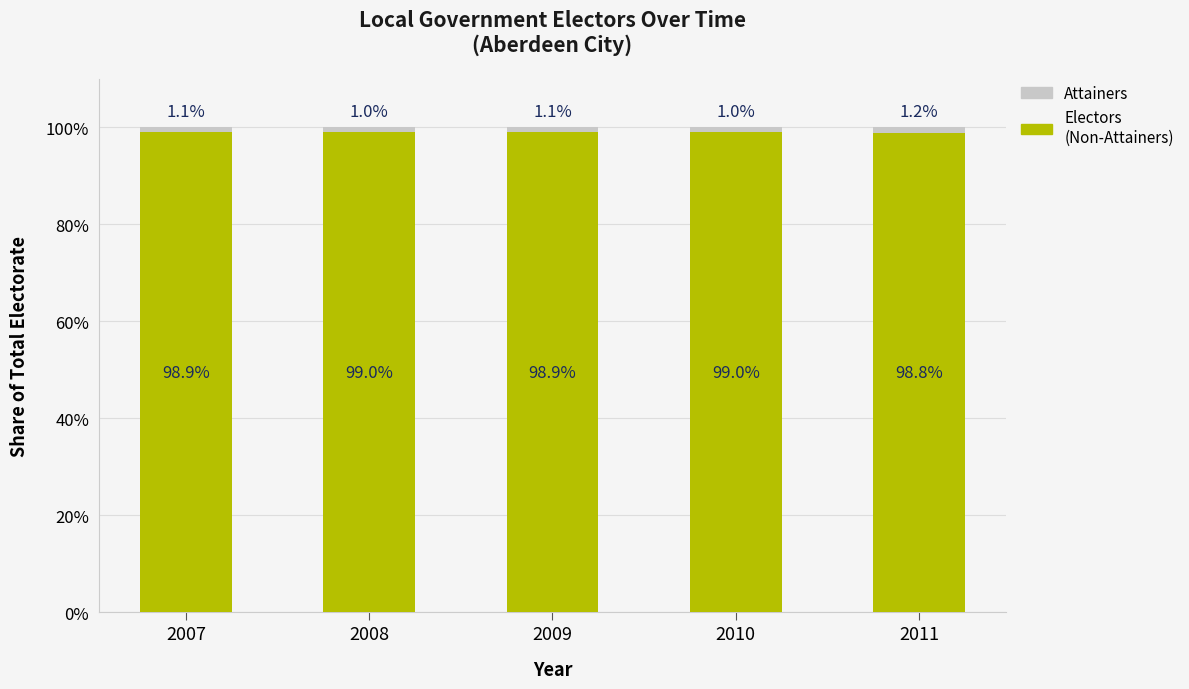

What is the total value across all series at 2007?

100.0